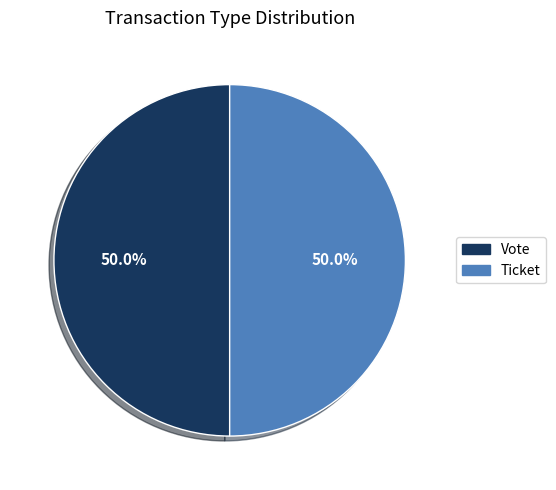

How many slices are in this pie chart?

2